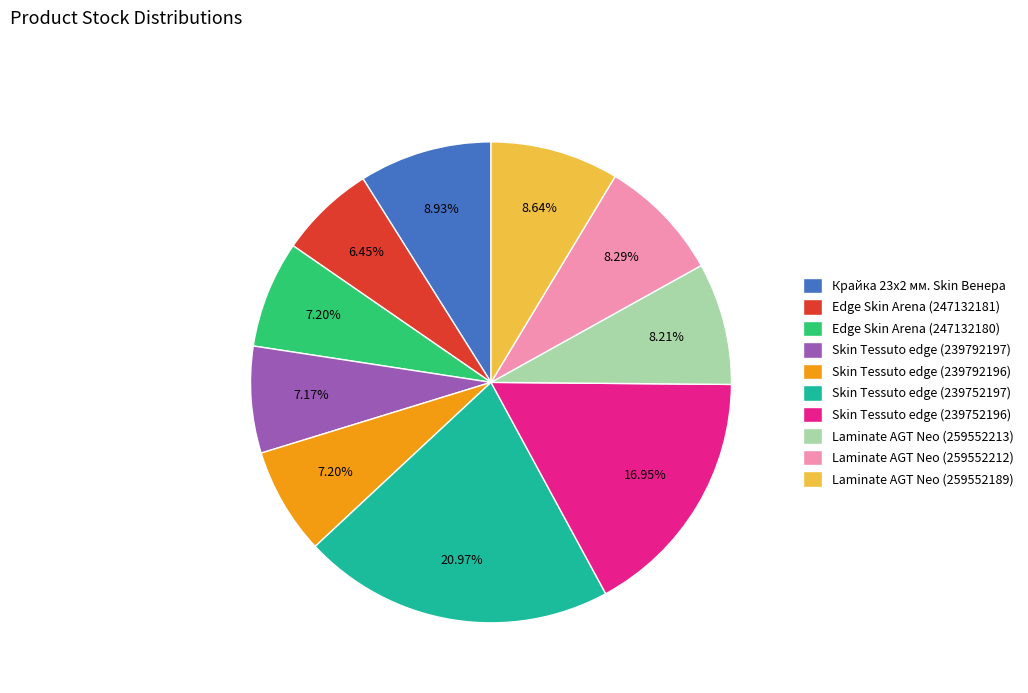

Between Skin Tessuto edge (239752197) and Крайка 23x2 мм. Skin Венера, which is larger?

Skin Tessuto edge (239752197)